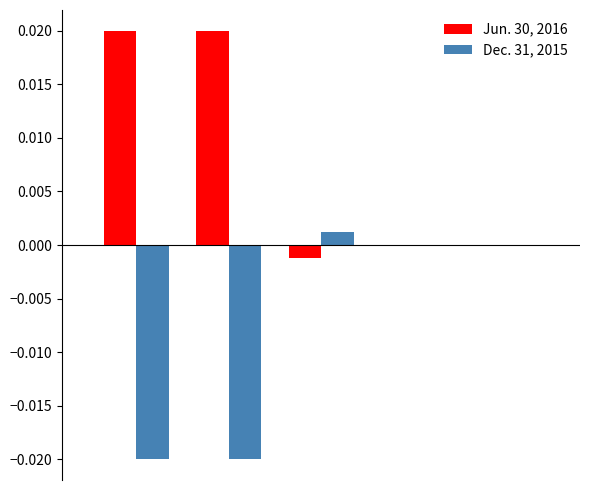

Which series has the largest total across all categories?

Jun. 30, 2016